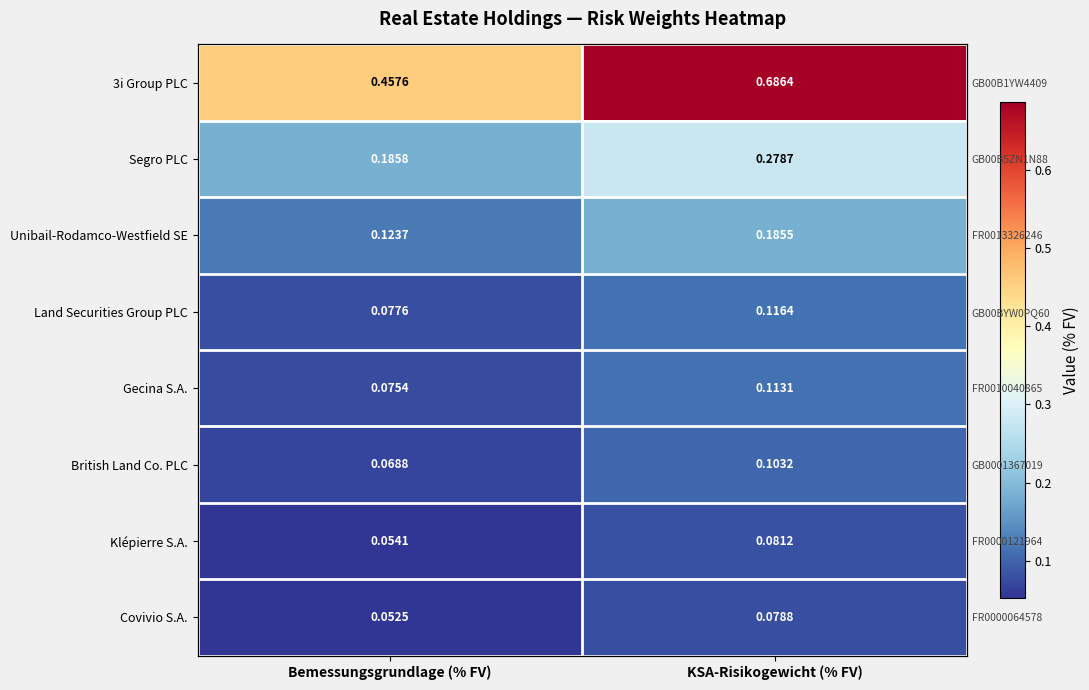

Which has a higher value, KSA-Risikogewicht (% FV) or Bemessungsgrundlage (% FV)?

KSA-Risikogewicht (% FV)